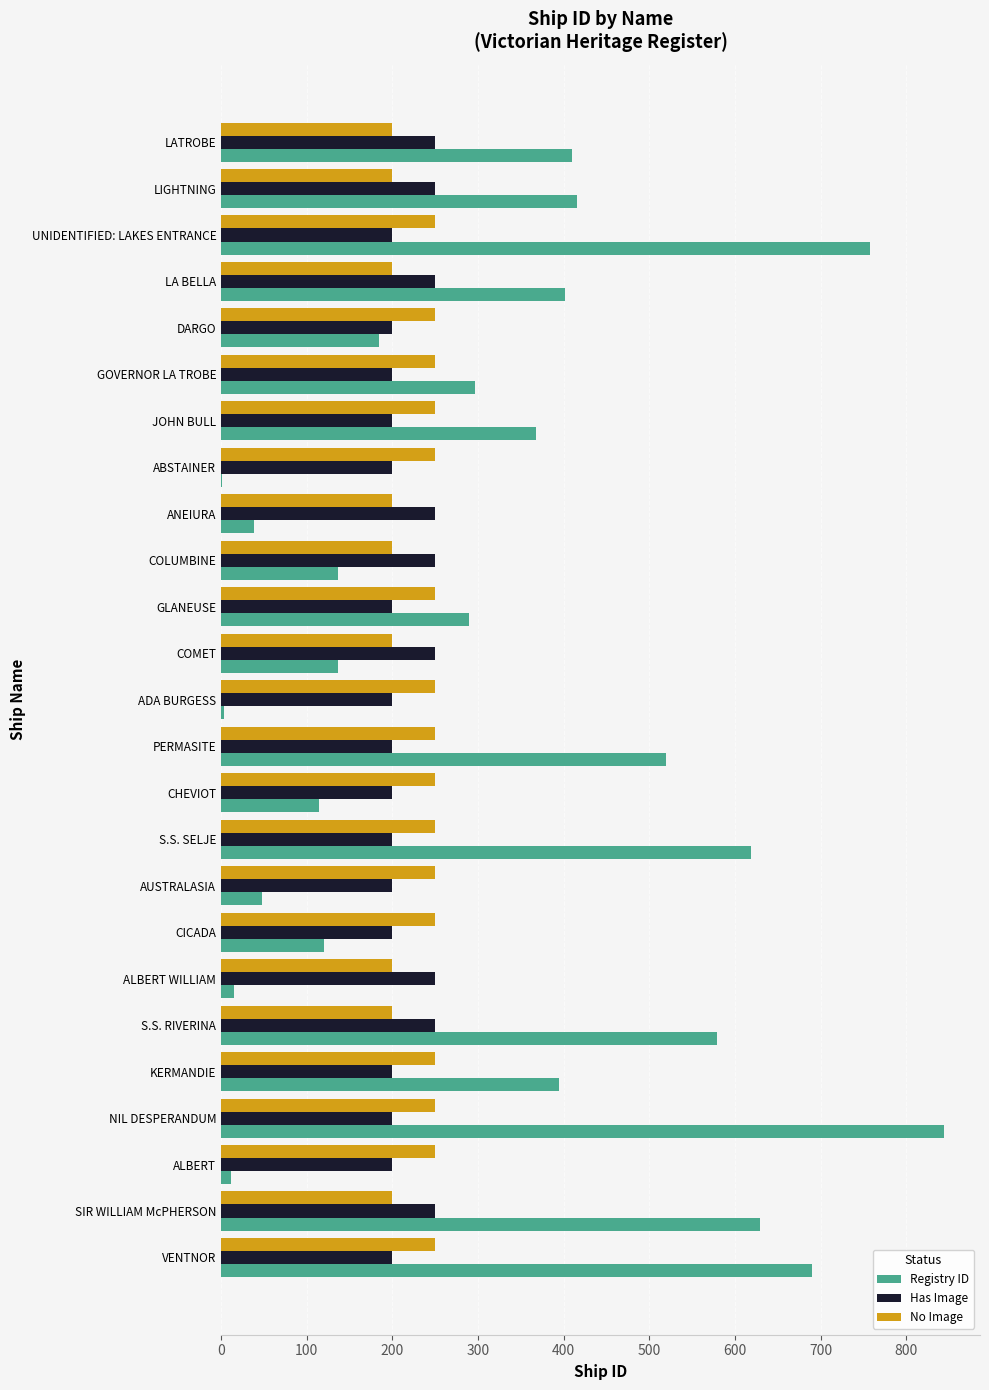

Which series has the largest total across all categories?

Registry ID